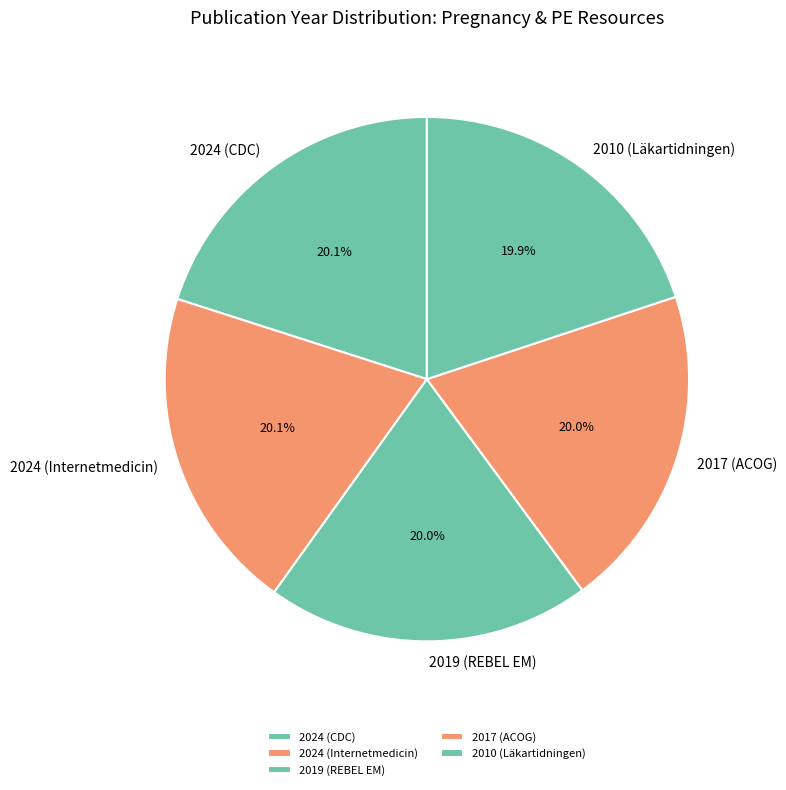

Approximately how many times larger is the value at 2010 (Läkartidningen) compared to 2024 (CDC)?

1.0